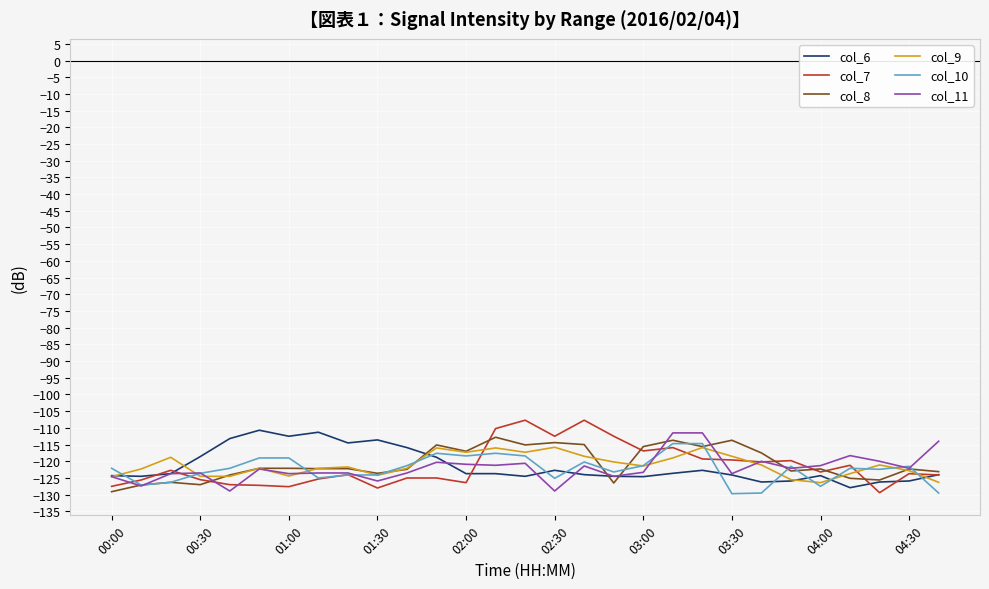

What is the minimum value for col_8?

-129.1